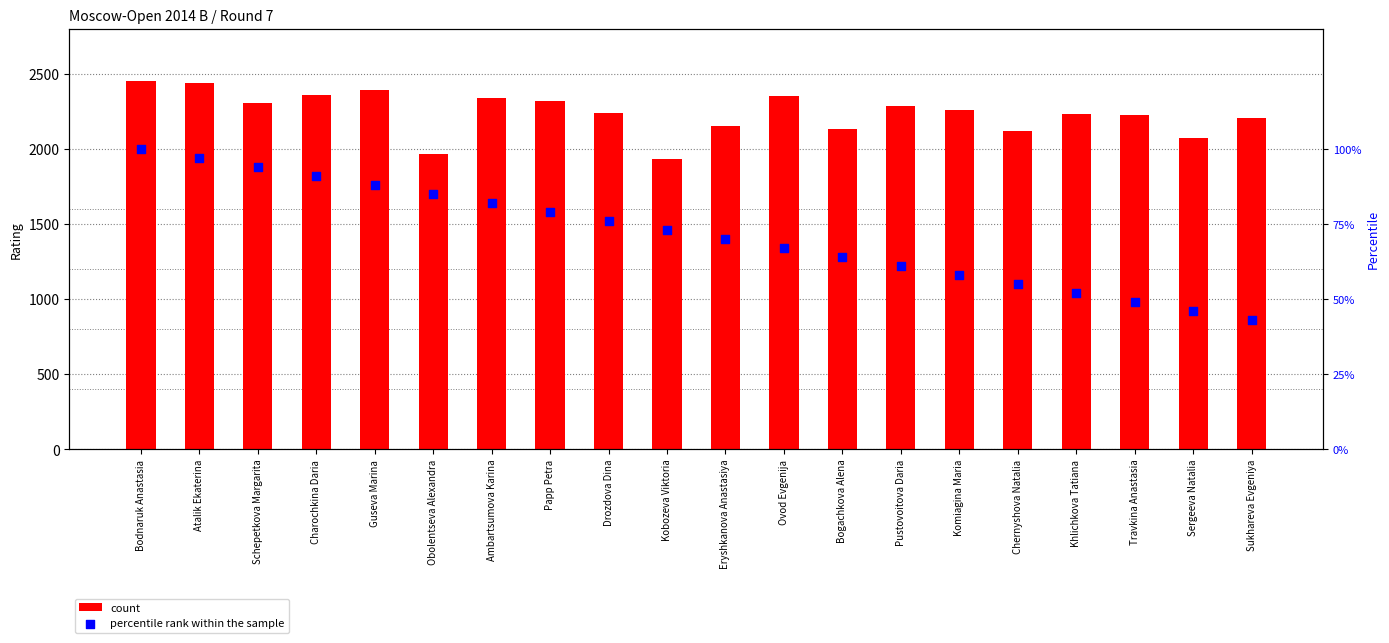

Is the value of count at Ambartsumova Karina greater than the value of percentile rank within the sample at Atalik Ekaterina?

Yes